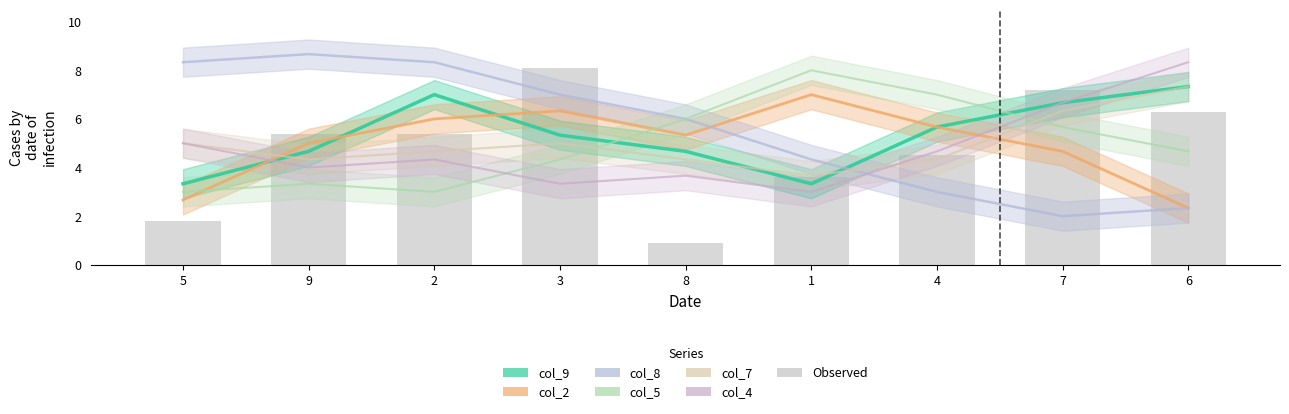

At 5, list the series in order from largest to smallest.

col_8, col_7, col_4, col_9, col_5, col_2